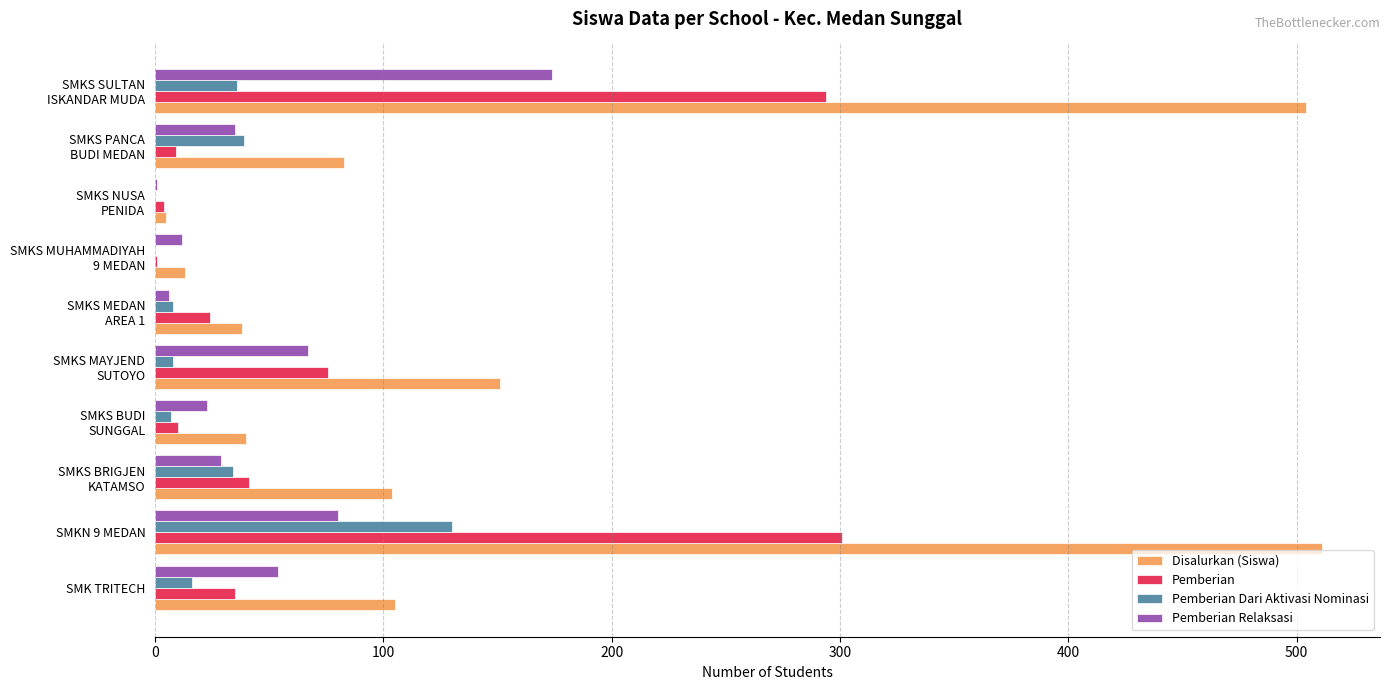

How many distinct data groups are displayed?

4